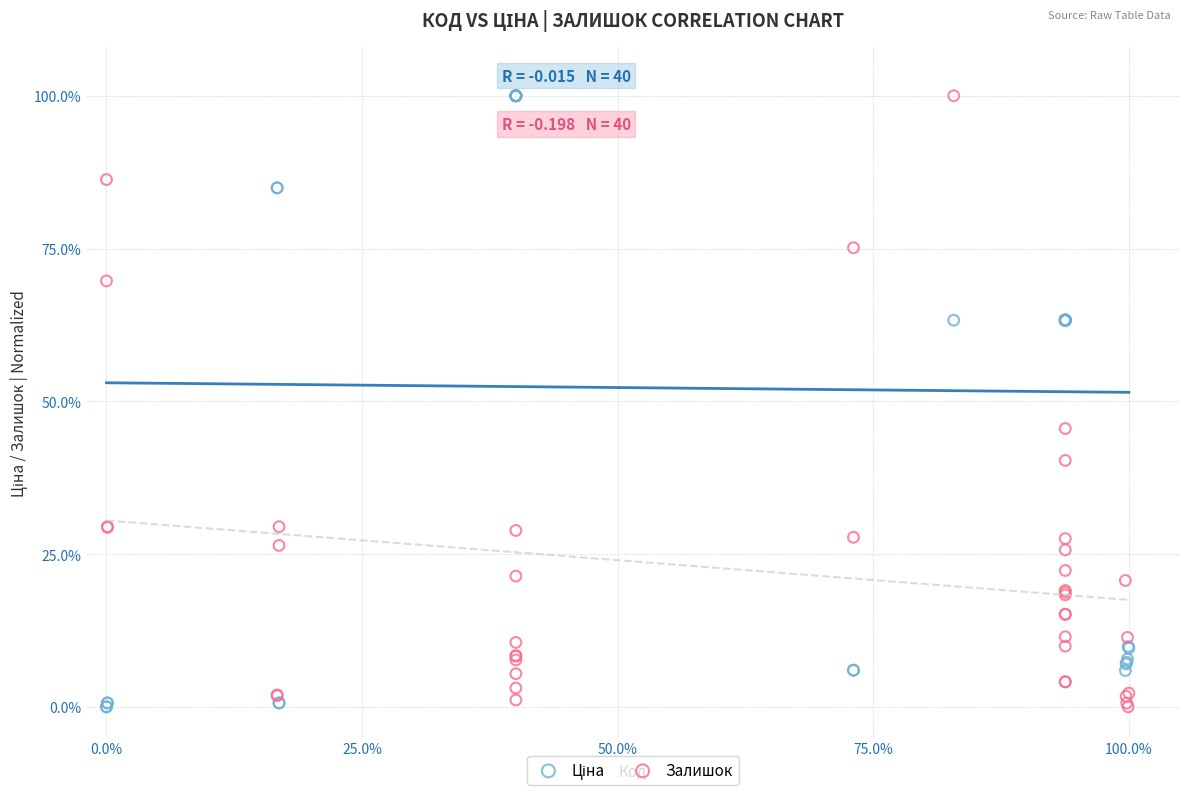

In the Залишок series, what Y value is closest to 50?

45.5